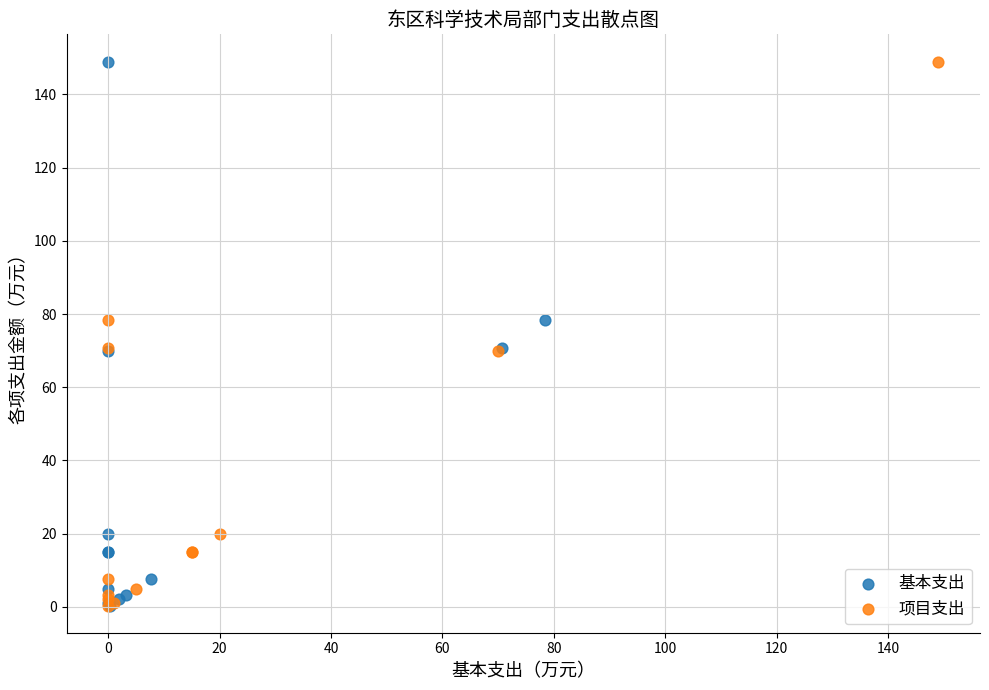

What are all the series names shown in the legend?

基本支出, 项目支出